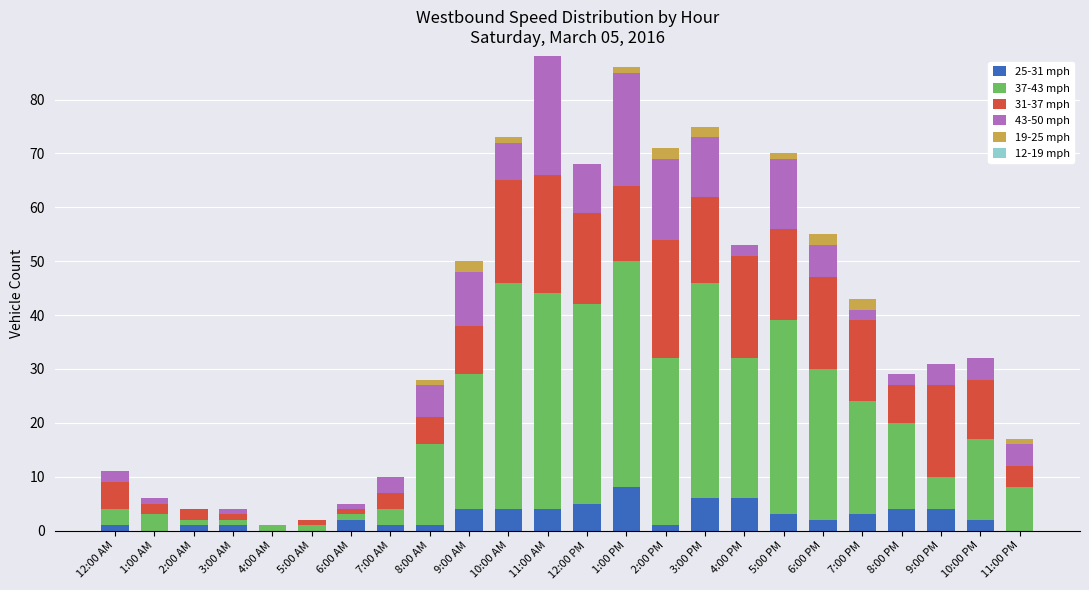

The value of 25-31 mph at 1:00 PM is 8. True or false?

True